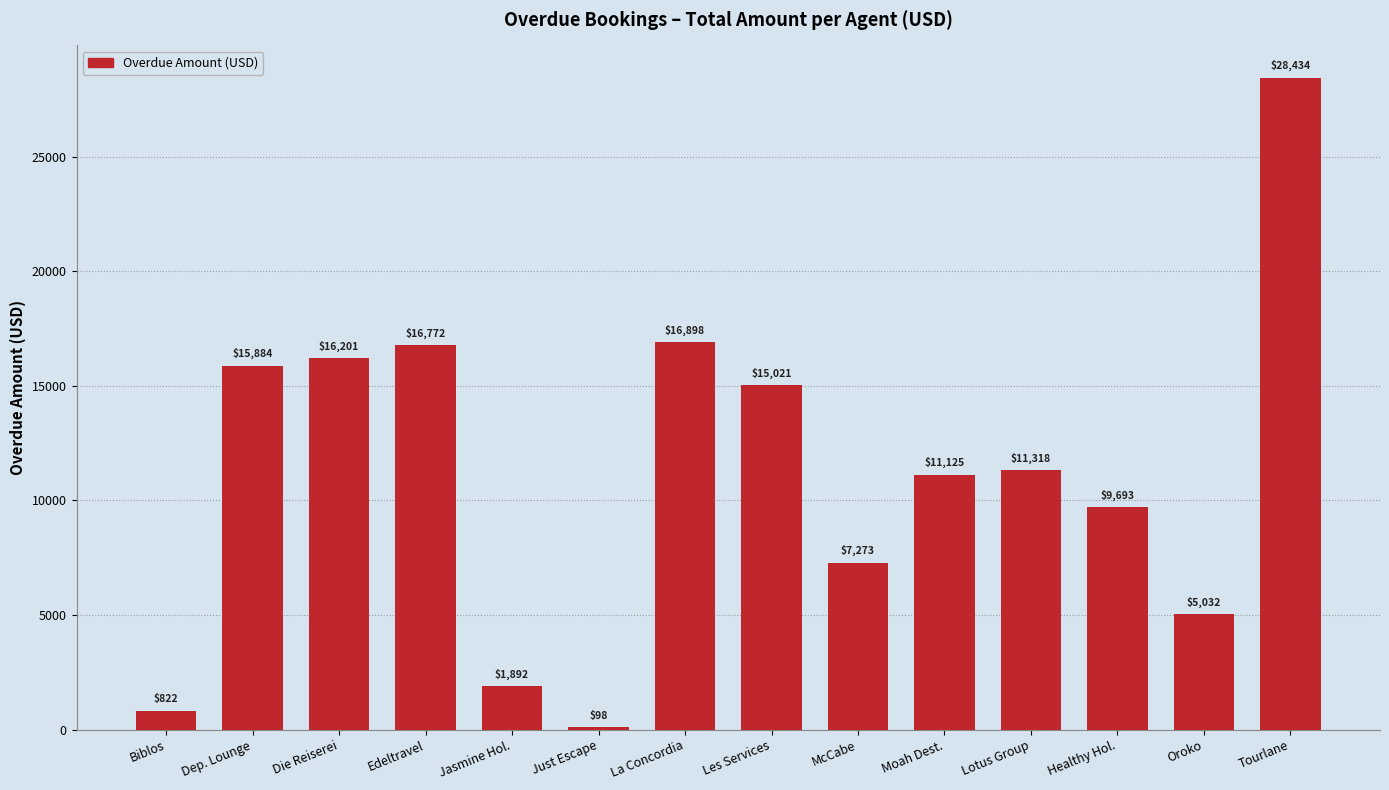

What is the label of the 2nd bar from the right?

Oroko